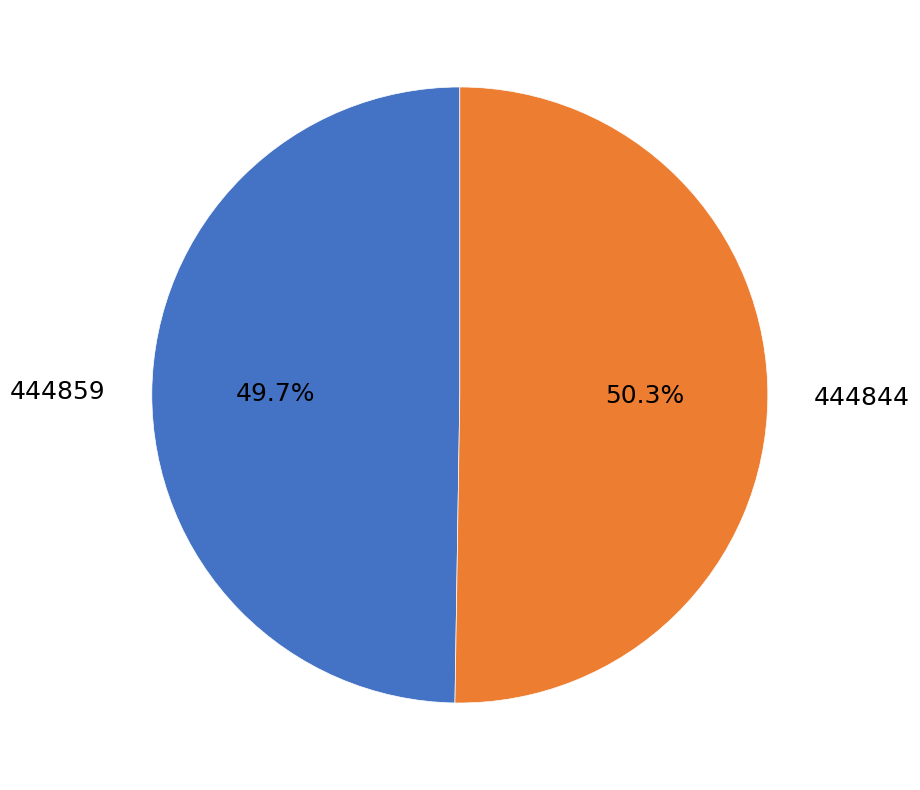

What is the smallest slice in the pie chart?

444859